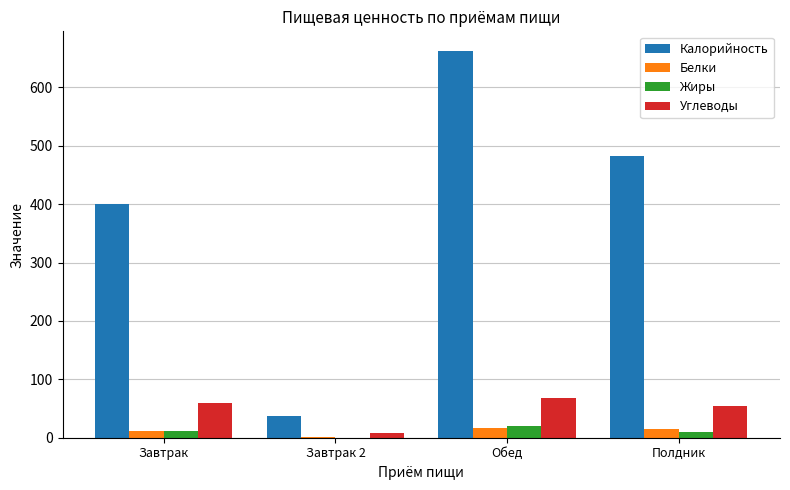

Which series changed the most between Завтрак and Полдник?

Калорийность